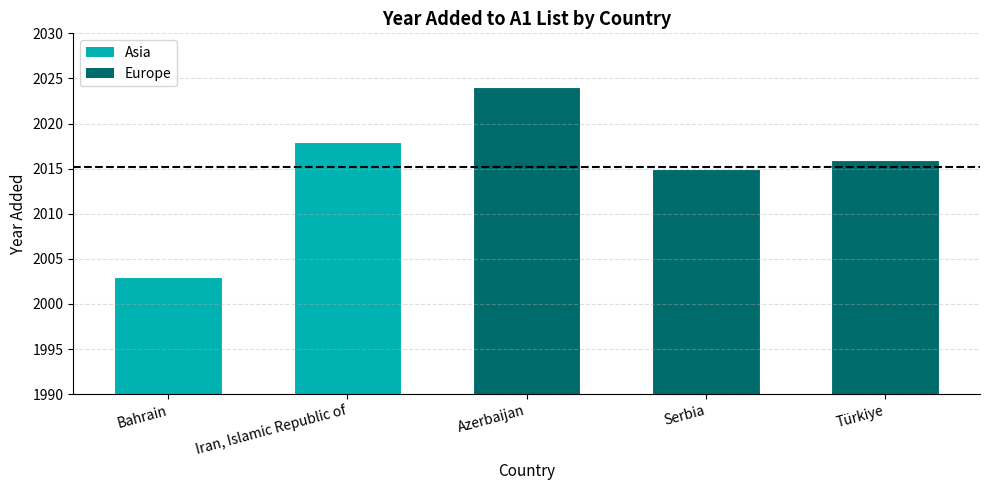

Between Iran, Islamic Republic of and Bahrain, which is larger?

Iran, Islamic Republic of